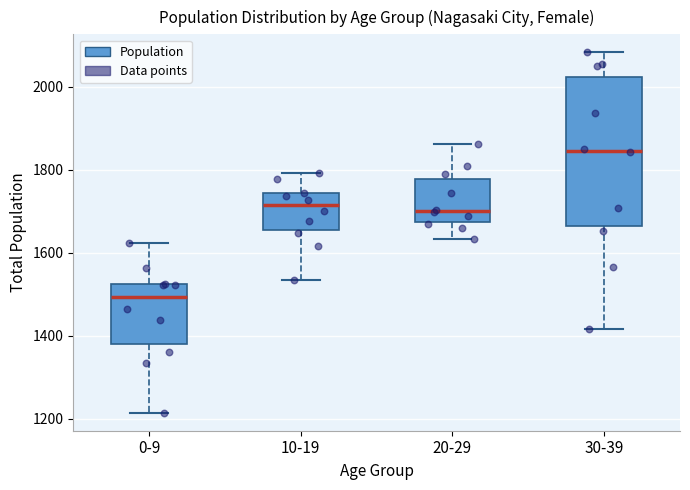

Reading left to right, transcribe this box plot: for each box, give where its median line is, the range the box spans, and where its two whiskers end, as read against the y-axis. The values are not printed on the chart, so give them approximately, as read against the axis.

0-9: median 1500, box 1380 to 1520, whiskers 1220 to 1620
10-19: median 1720, box 1660 to 1740, whiskers 1540 to 1800
20-29: median 1700, box 1680 to 1780, whiskers 1640 to 1860
30-39: median 1840, box 1660 to 2020, whiskers 1420 to 2080